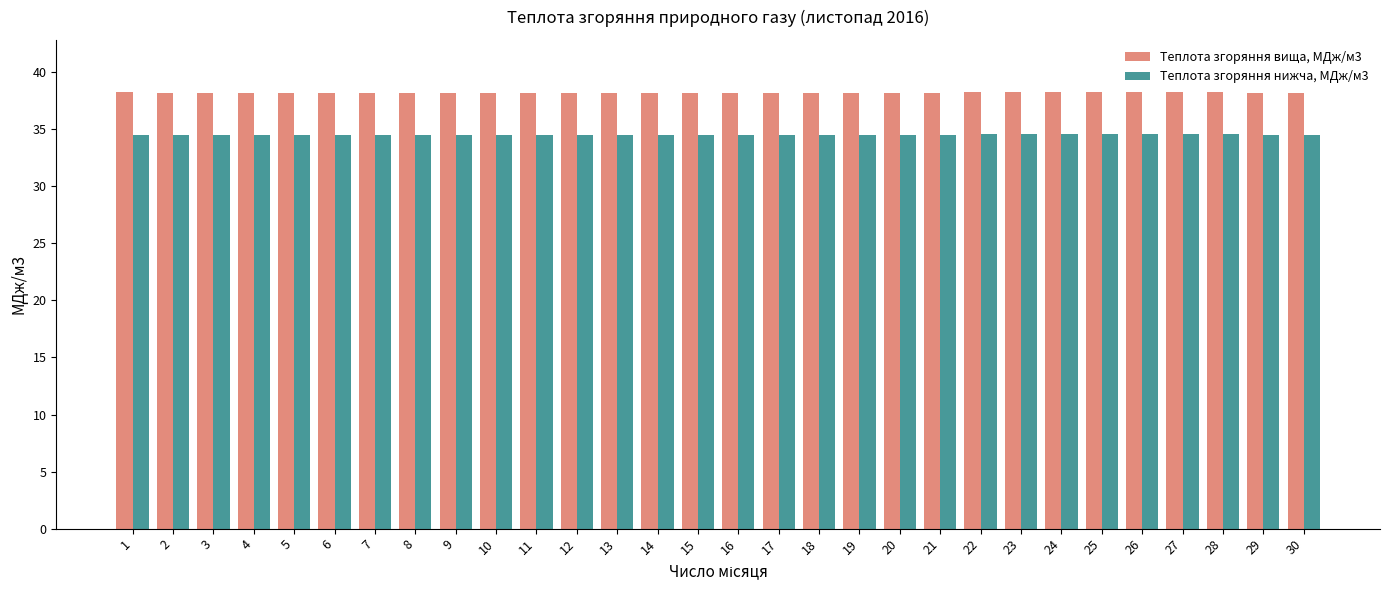

How many bars are there in total?

60